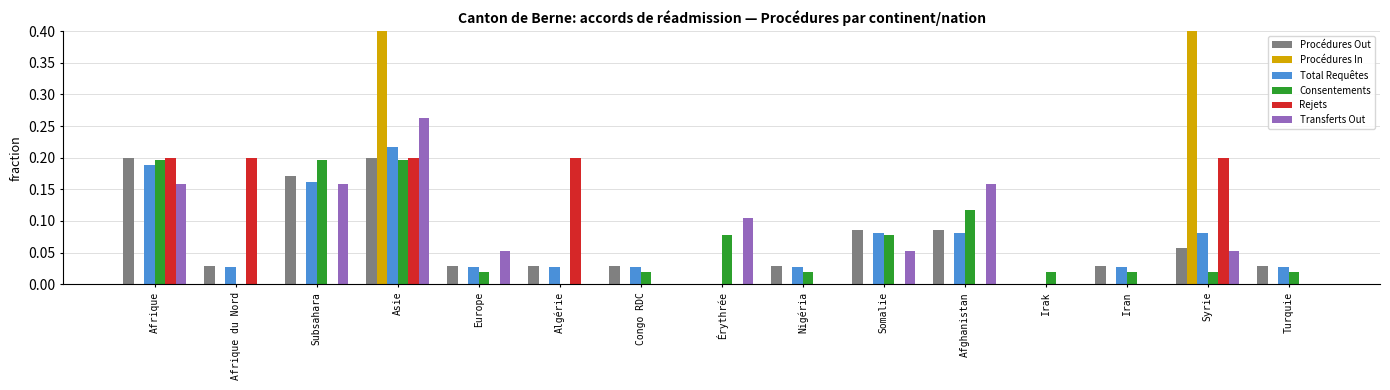

Rank the categories by Rejets value from lowest to highest.

Subsahara, Europe, Congo RDC, Érythrée, Nigéria, Somalie, Afghanistan, Irak, Iran, Turquie, Afrique, Afrique du Nord, Asie, Algérie, Syrie